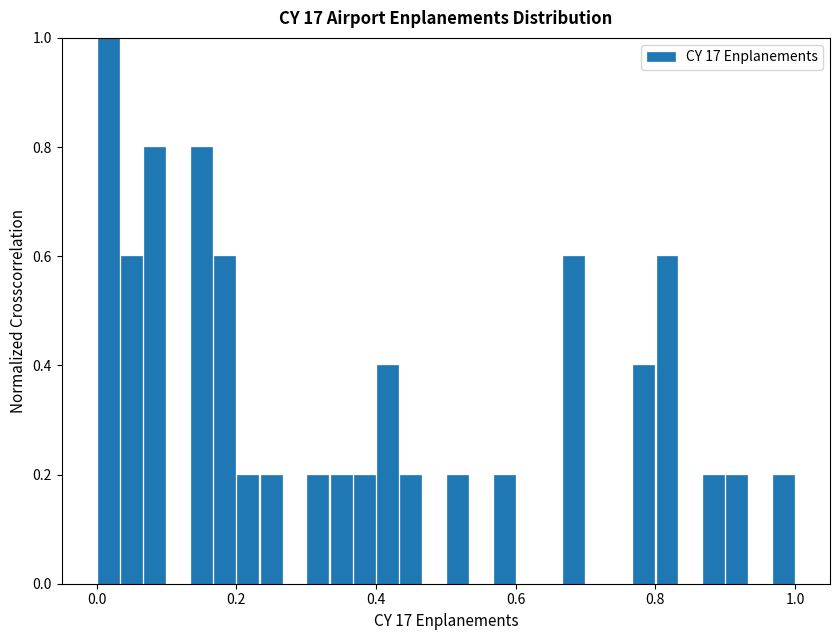

Read against the x-axis, roughly where is the centre of the tallest bar?

0.02